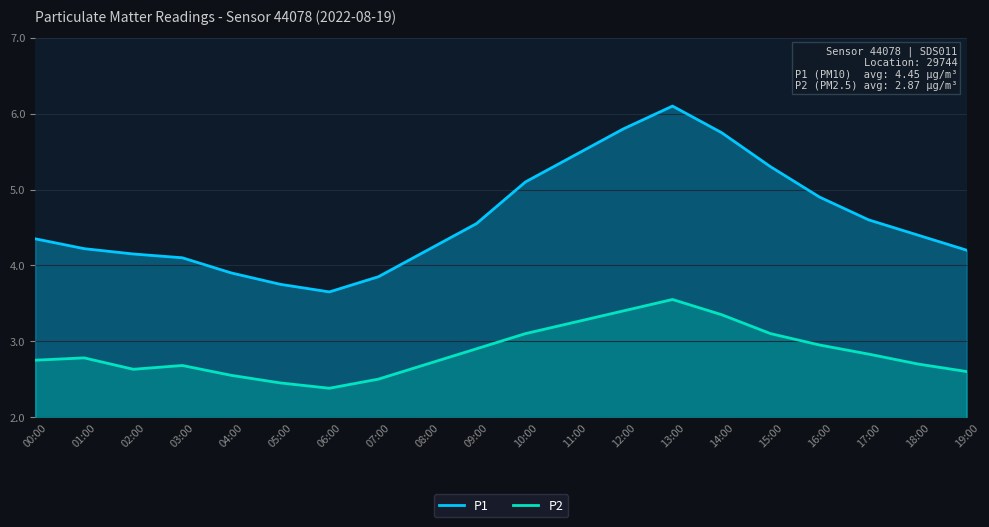

What is the value of the P2 point at the 6th from the left?

2.5